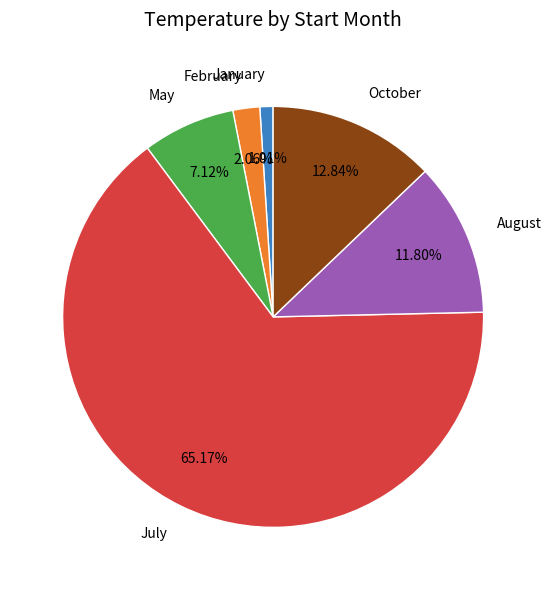

Is there a majority slice in this chart?

Yes